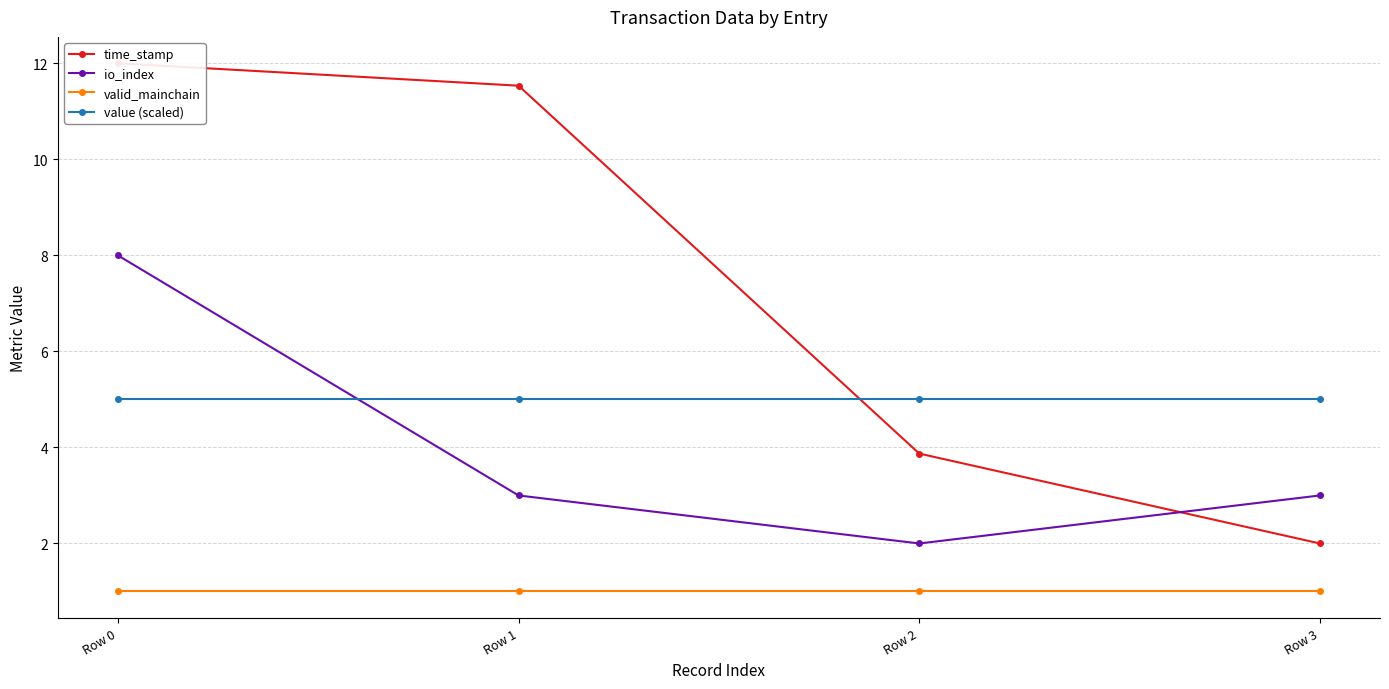

Between Row 3 and Row 1, which is larger?

Row 1